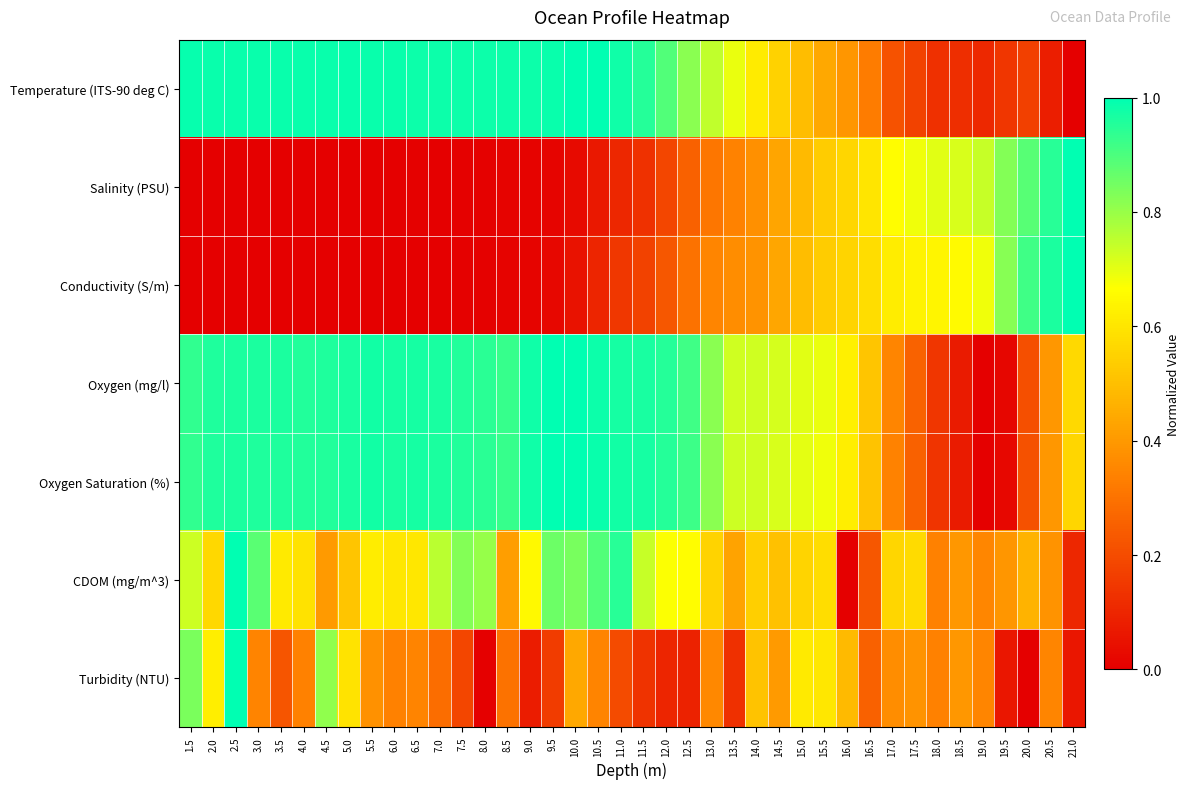

What is the difference between the highest and lowest values at 16.0?

0.6